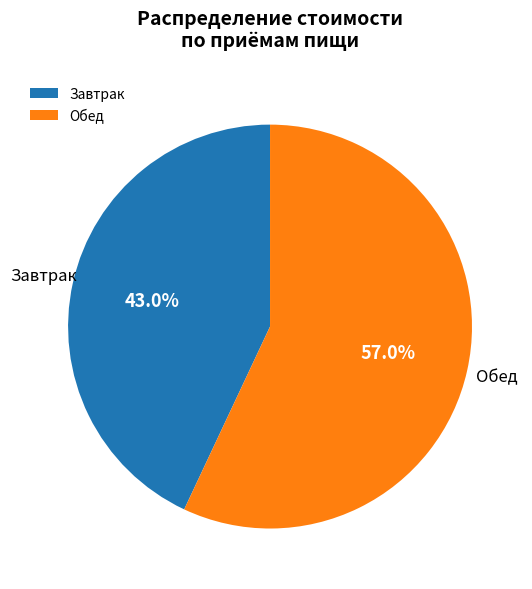

Is there a majority slice in this chart?

Yes